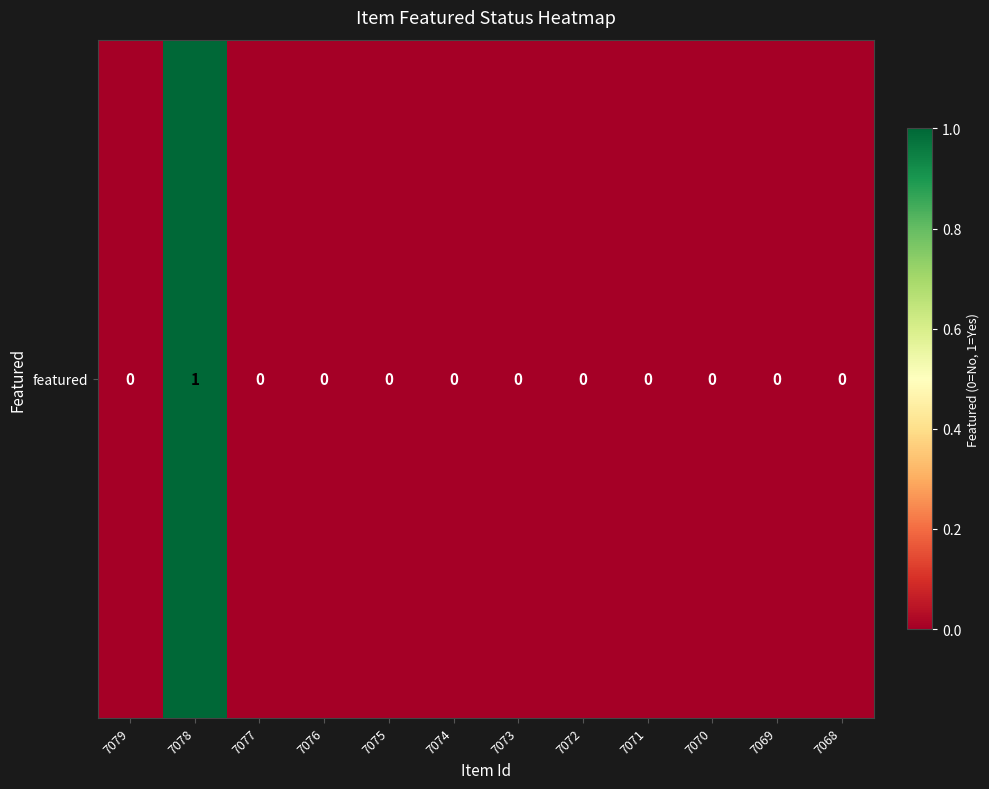

What is the maximum value shown in the chart?

1